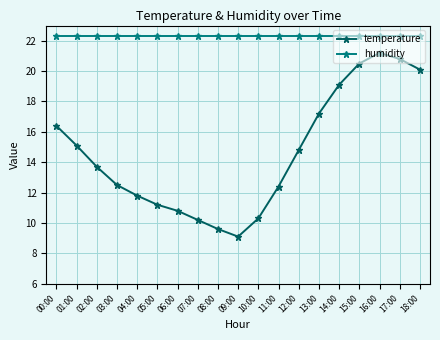

How many values in the temperature series are below 13?

9